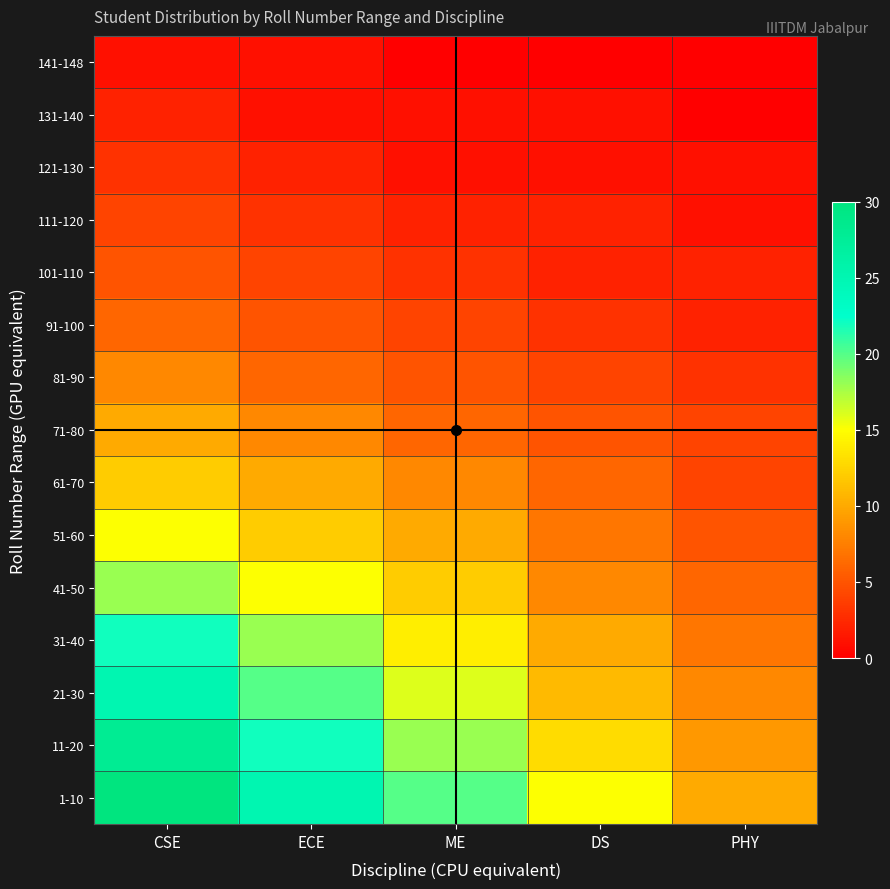

At which category is the sum across all series the highest?

CSE